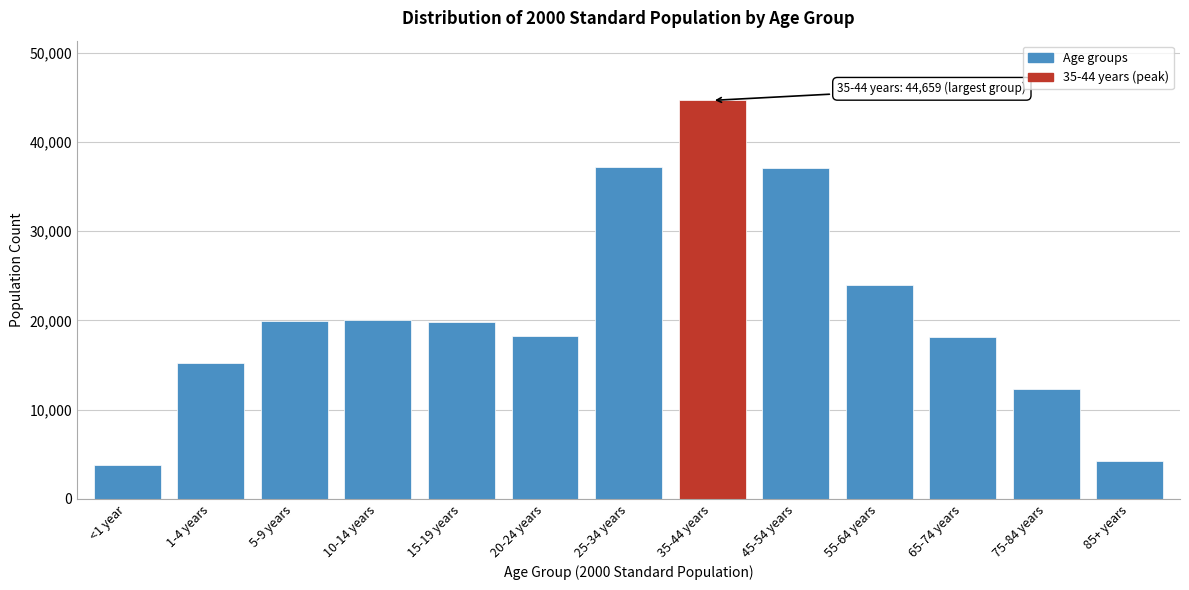

What is the sum of all values?

274634